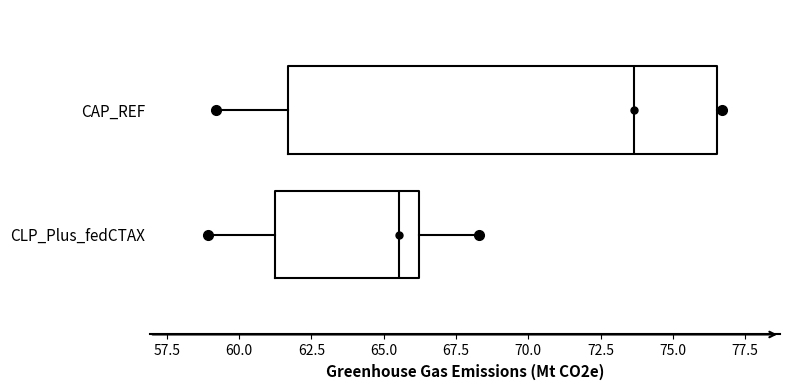

Reading bottom to top, read every box against the x-axis: the position of its median line, the range the box covers, and the ends of its whiskers. The values are not printed on the chart, so give them approximately, as read against the axis.

CLP_Plus_fedCTAX: median 65.5, box 61.0 to 66.0, whiskers 59.0 to 68.5
CAP_REF: median 73.5, box 61.5 to 76.5, whiskers 59.0 to 76.5 (just right of the box's right edge)